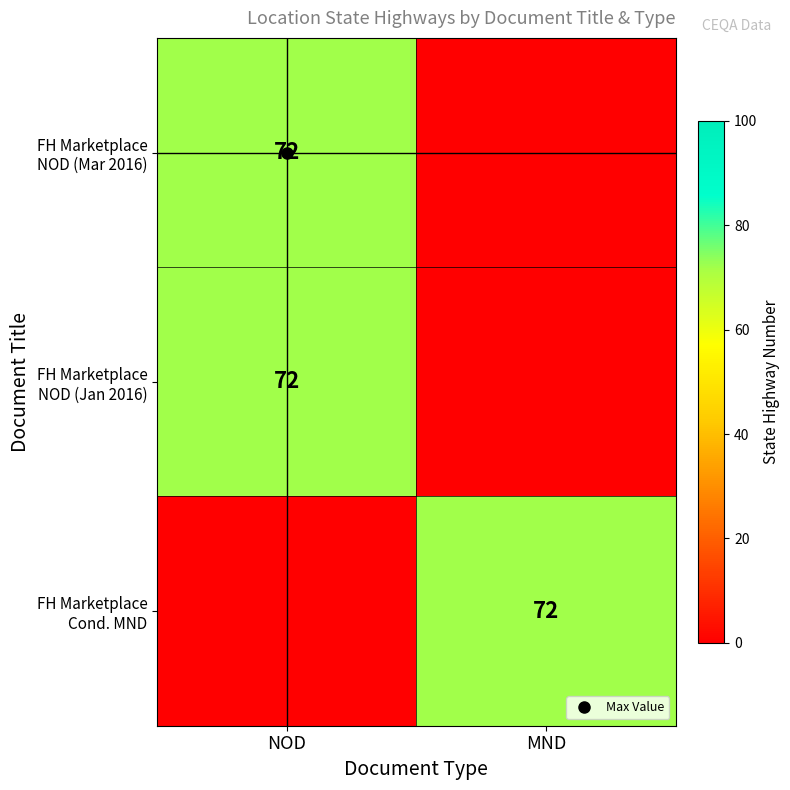

How many FH Marketplace NOD (Jan 2016) values are between 0 and 72?

2